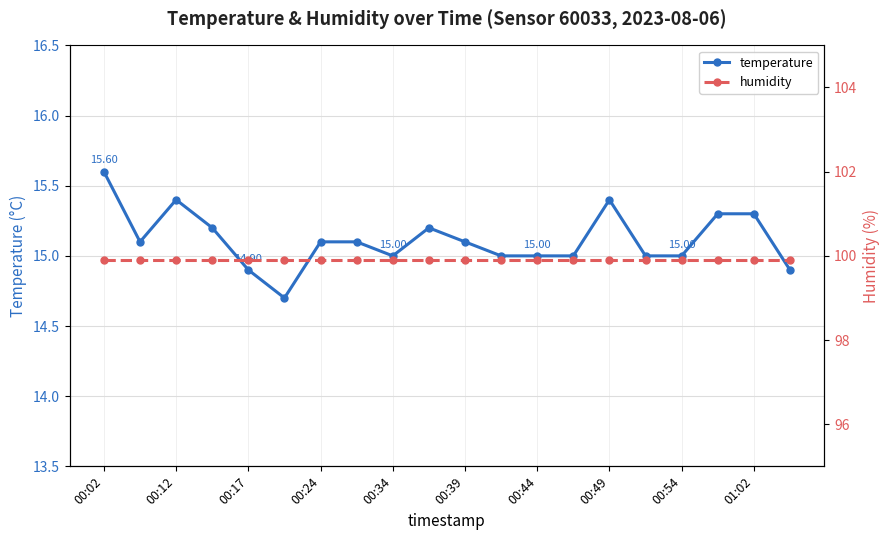

What position from the right is 00:02?

20